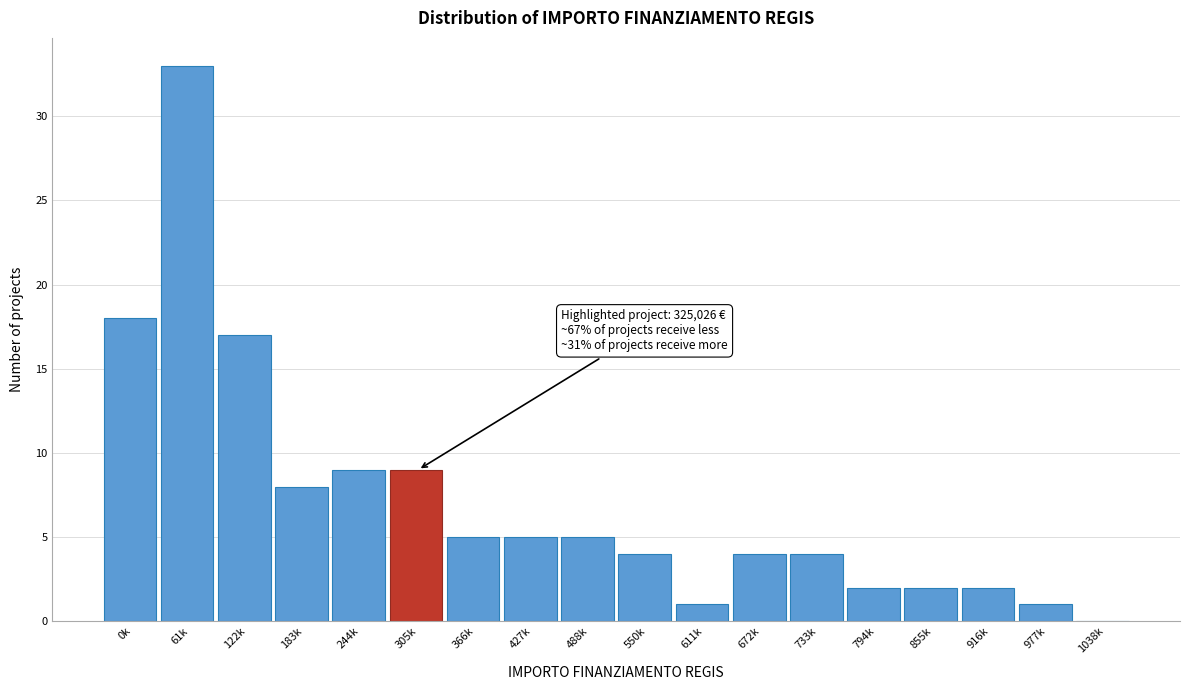

Reading left to right, extract all data points from this chart.

0k=18	61k=33	122k=17	183k=8	244k=9	305k=9	366k=5	427k=5	488k=5	550k=4	611k=1	672k=4	733k=4	794k=2	855k=2	916k=2	977k=1	1038k=0